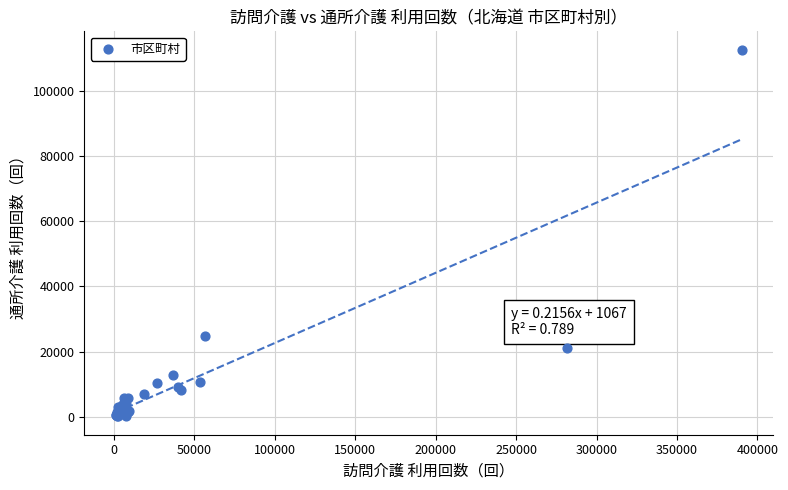

What Y value in the scatter plot is closest to 56406?

24640